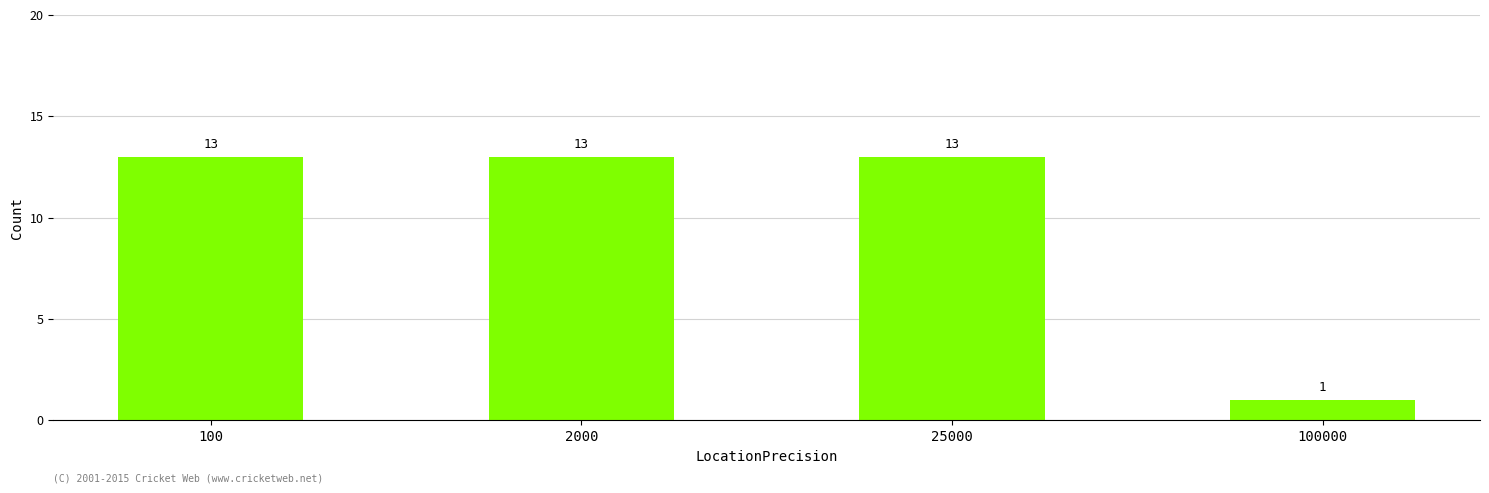

What is the smallest value displayed?

1